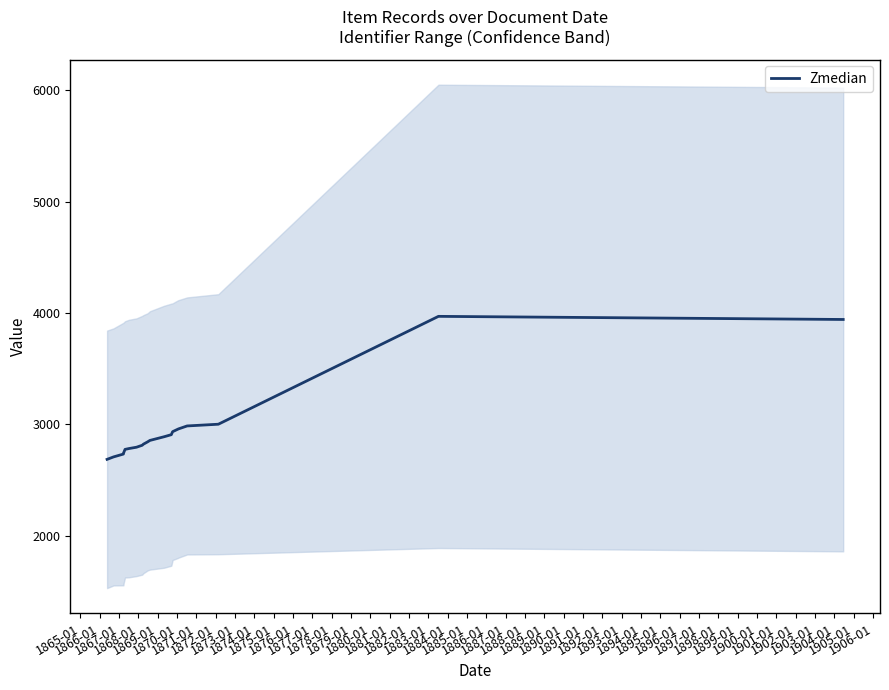

Count the number of categories in the chart.

20